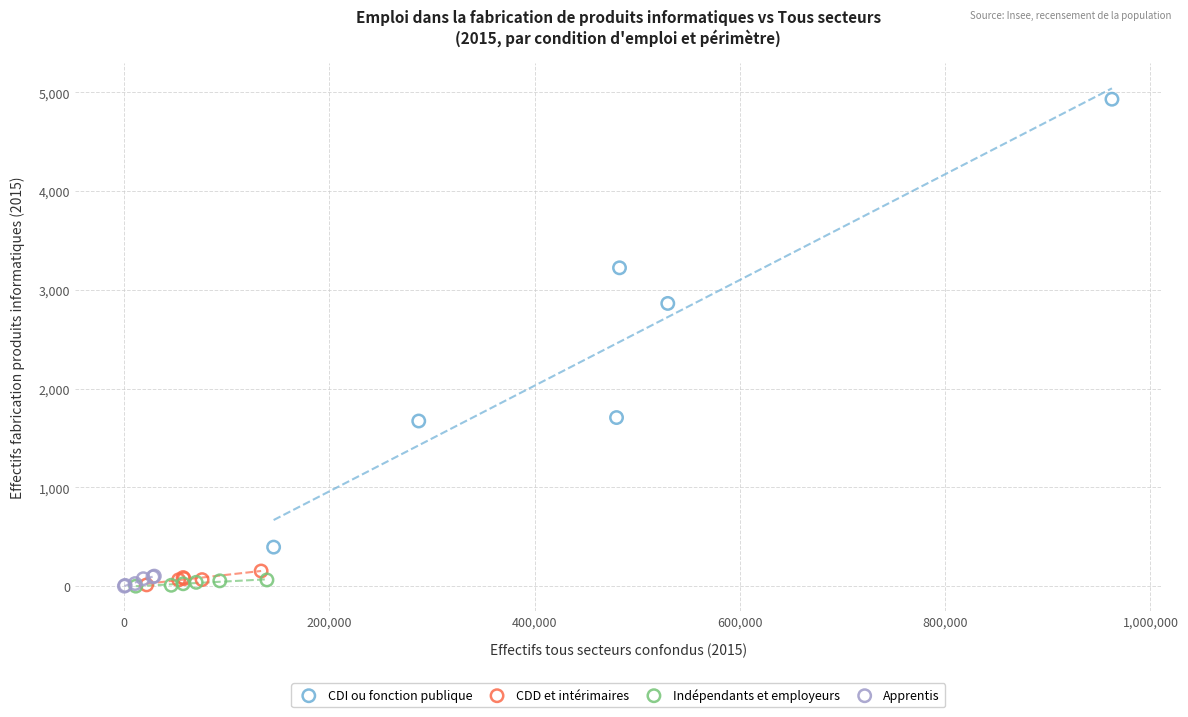

Which series contains the highest Y value?

CDI ou fonction publique